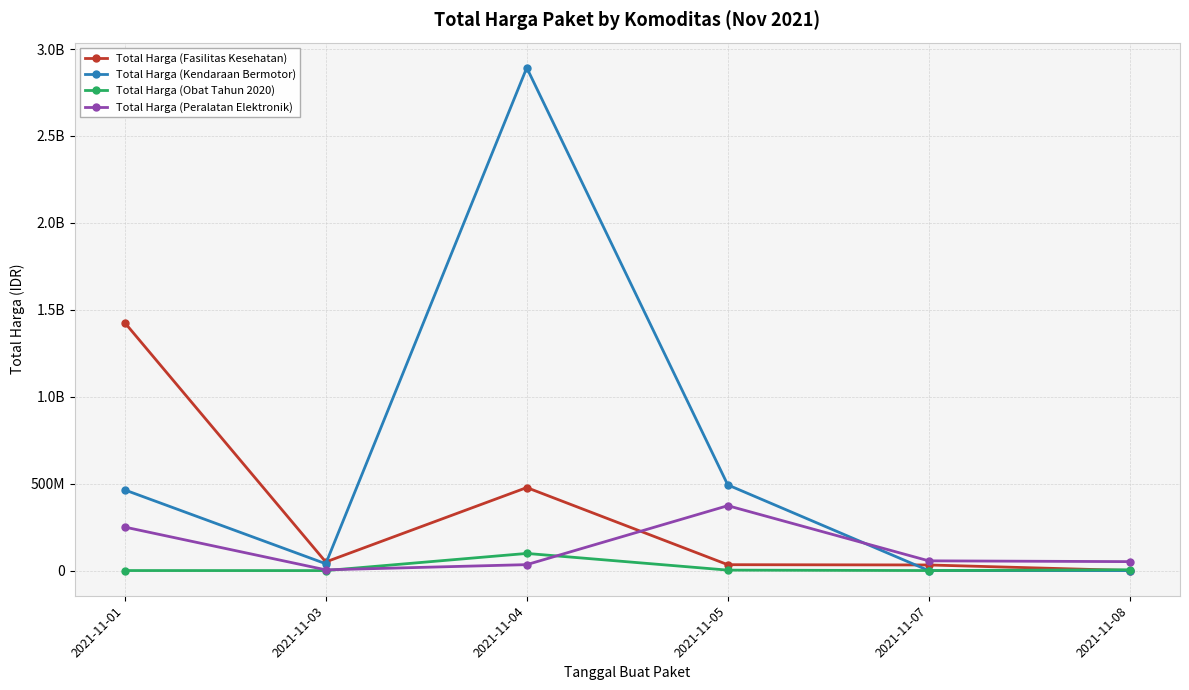

What are all the series names shown in the legend?

Total Harga (Fasilitas Kesehatan), Total Harga (Kendaraan Bermotor), Total Harga (Obat Tahun 2020), Total Harga (Peralatan Elektronik)